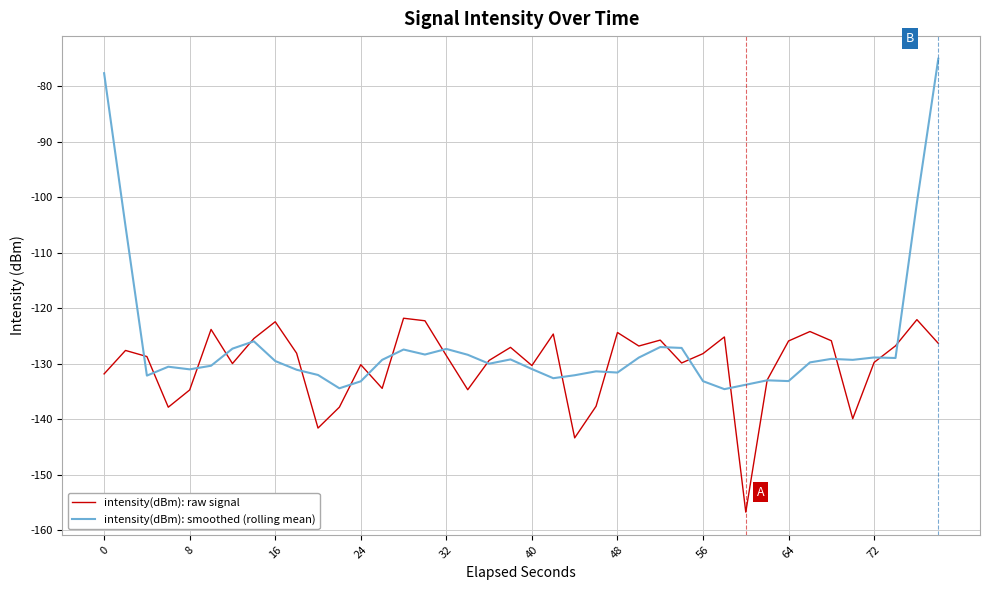

Which series has the largest range (max minus min)?

intensity(dBm): smoothed (rolling mean)